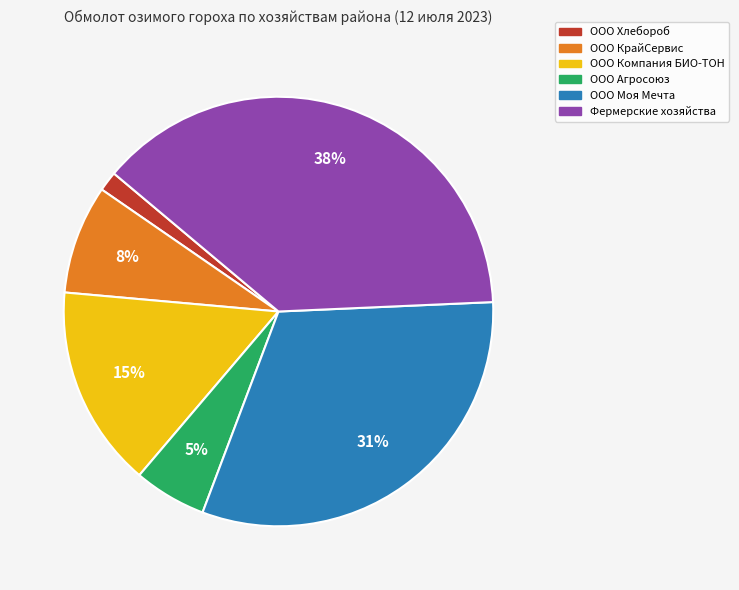

How many slices are in this pie chart?

6